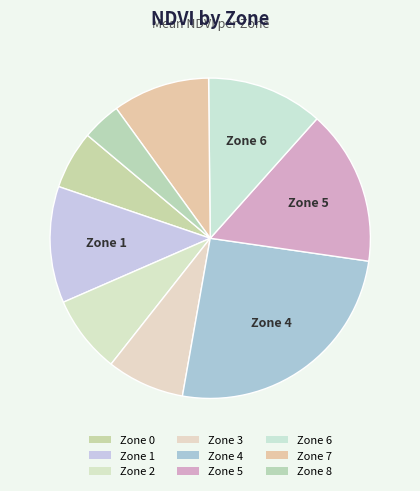

Which slice is the largest?

Zone 4